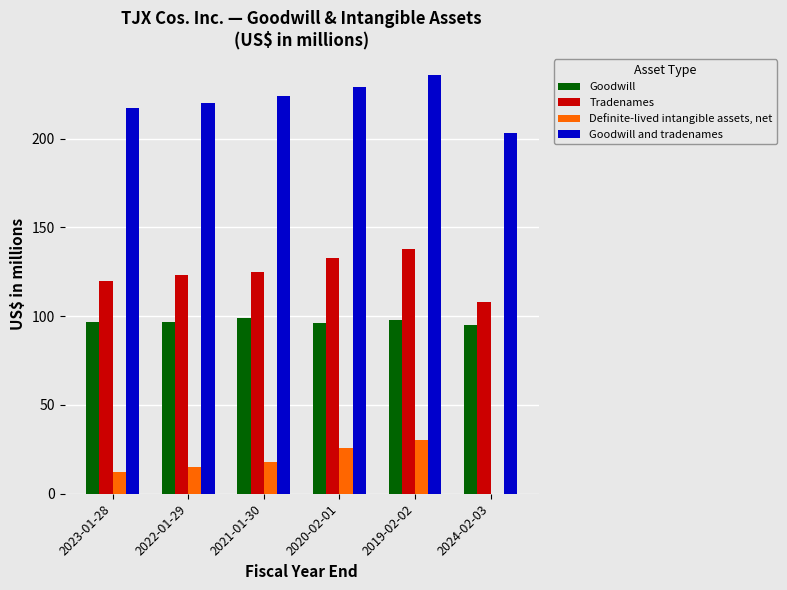

What is the sum of all Definite-lived intangible assets, net values?

101